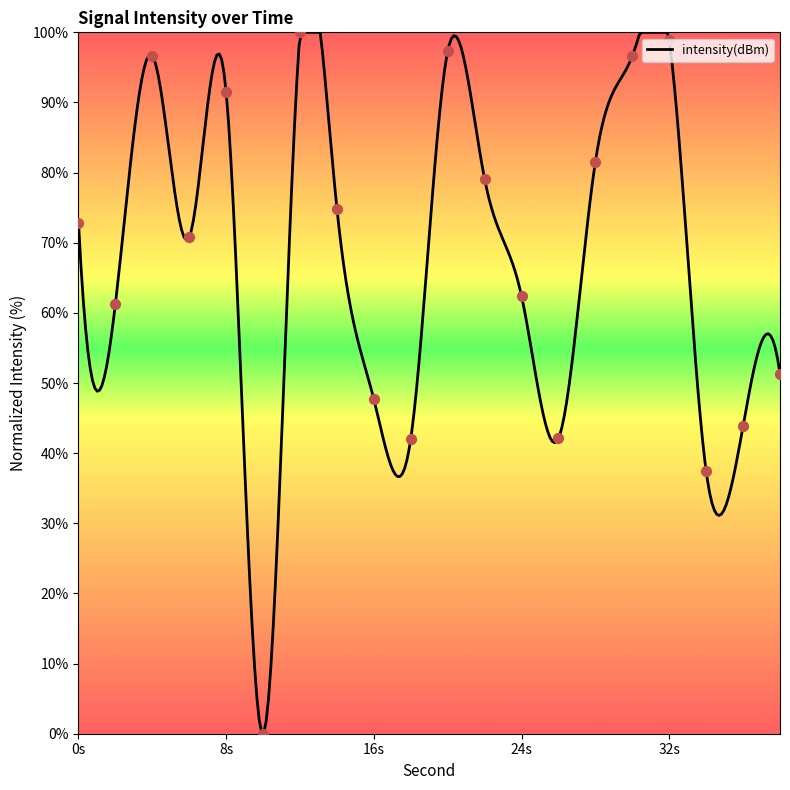

Between 30 and 20, which is larger?

20